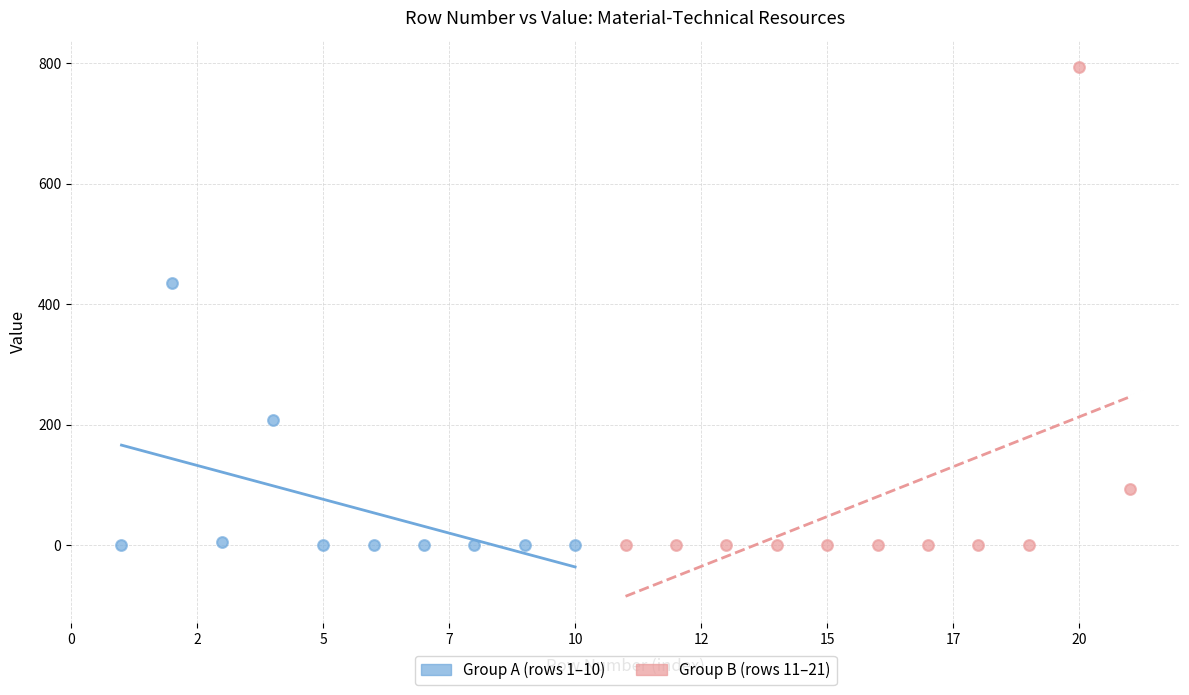

Which series has the largest Y range (max minus min)?

Group B (rows 11–21)